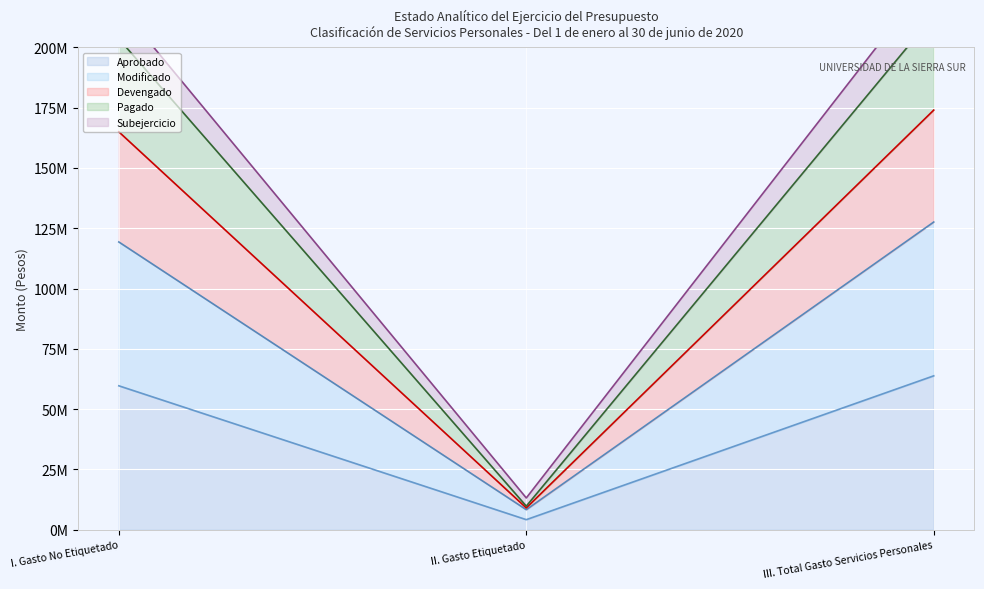

At which label does Modificado reach its peak?

III. Total Gasto Servicios Personales